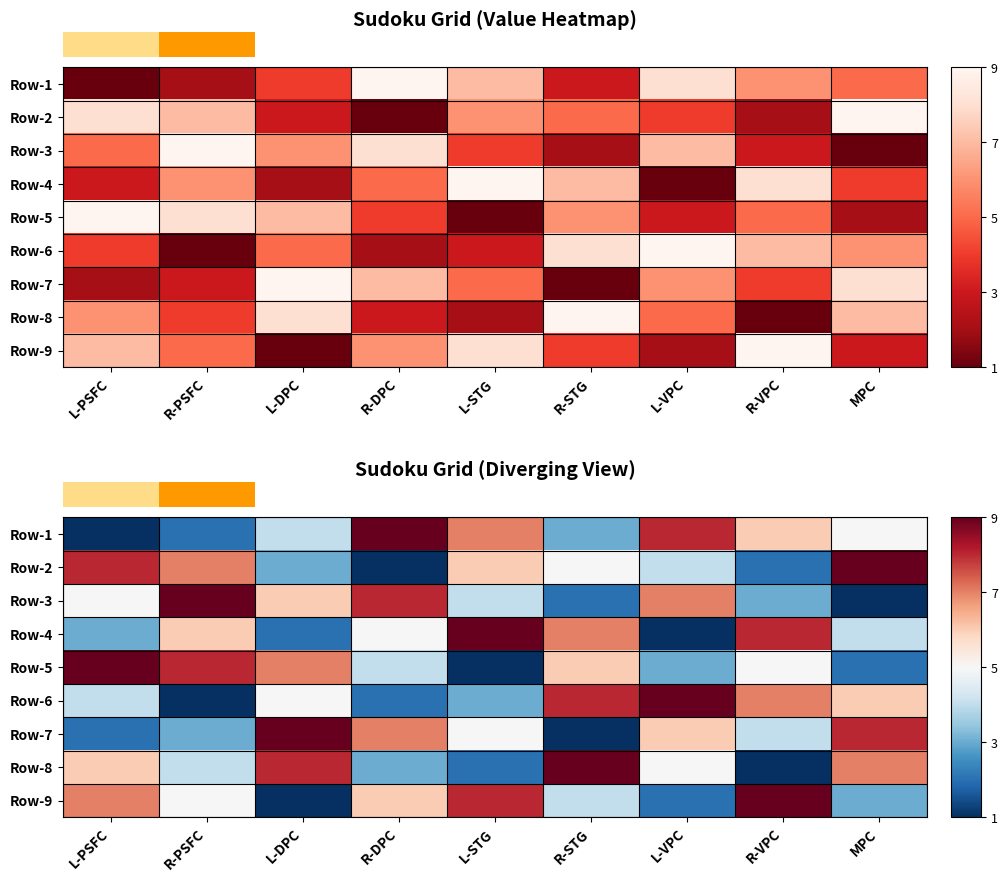

What is the difference between the maximum and minimum values in the Row-8 series?

8